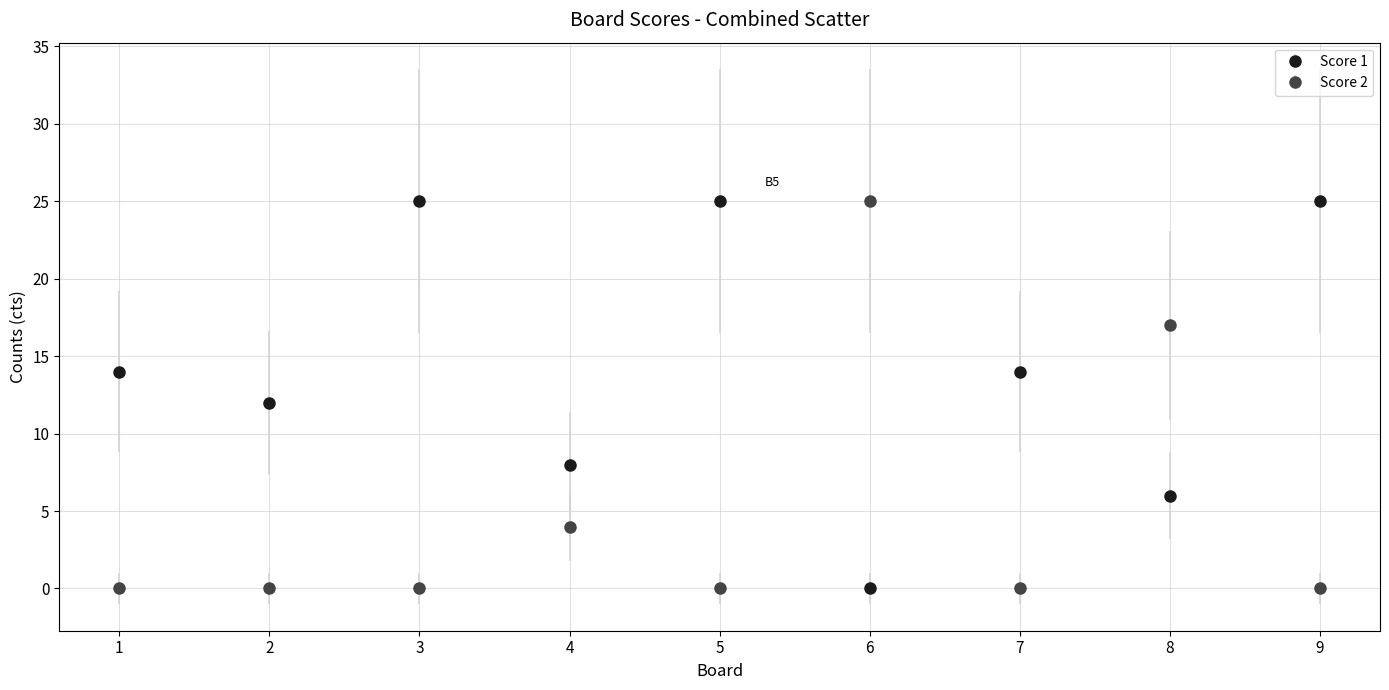

Does the chart have visible grid lines?

Yes